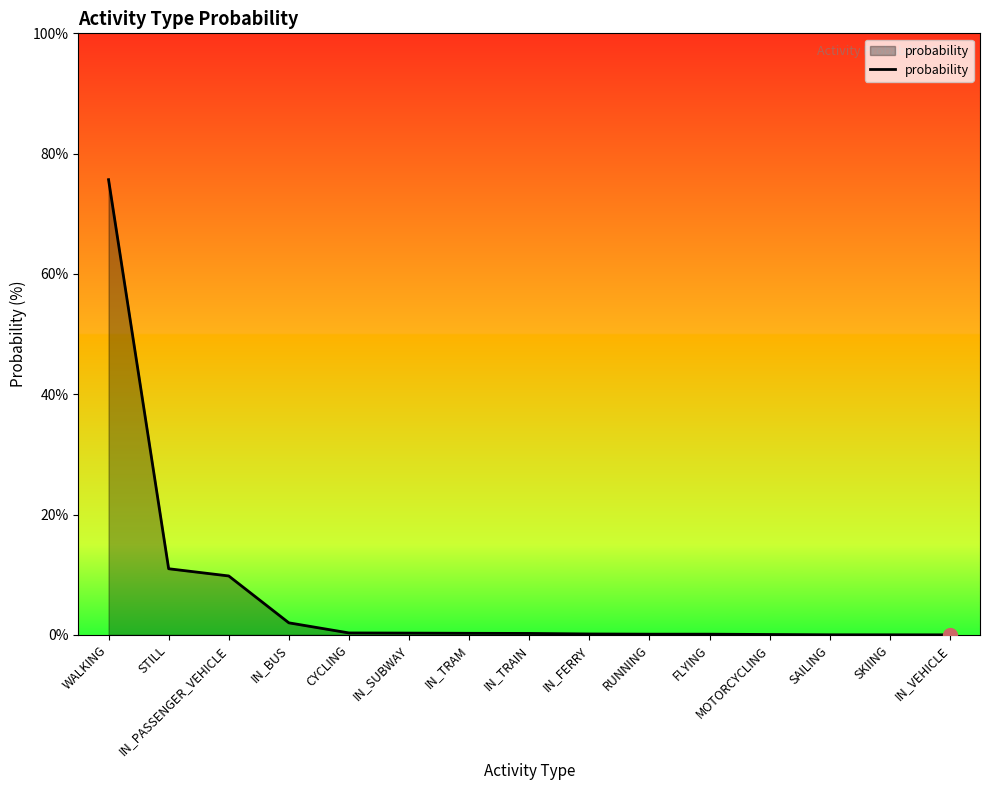

How many lines are shown in the chart?

1